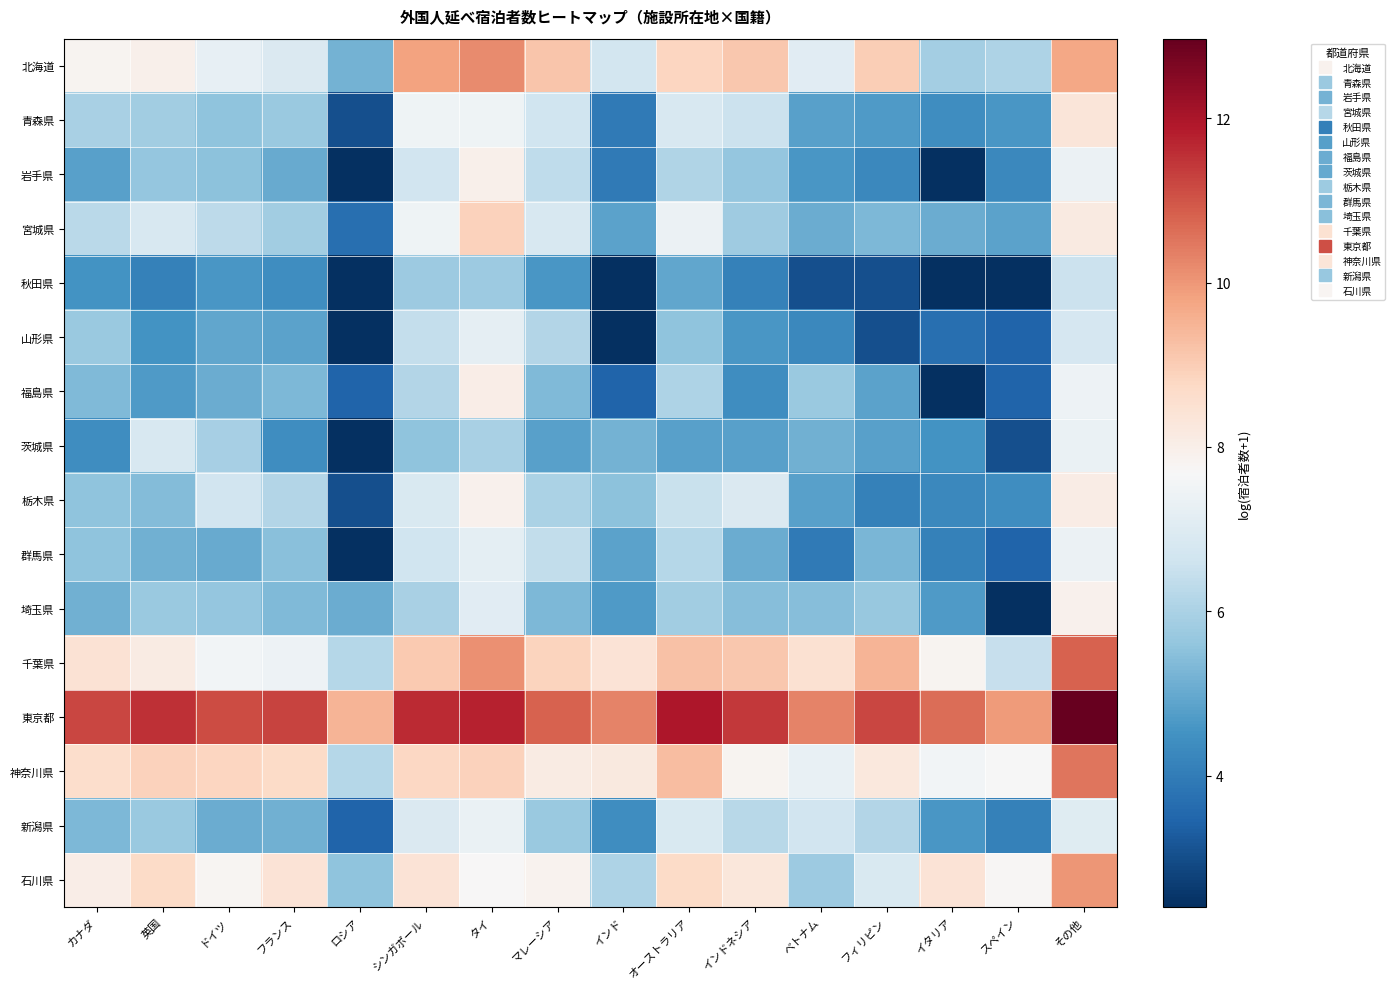

Rank the series by their maximum value, from highest to lowest.

東京都, 千葉県, 神奈川県, 北海道, 石川県, 宮城県, 青森県, 栃木県, 福島県, 岩手県, 埼玉県, 群馬県, 茨城県, 新潟県, 山形県, 秋田県